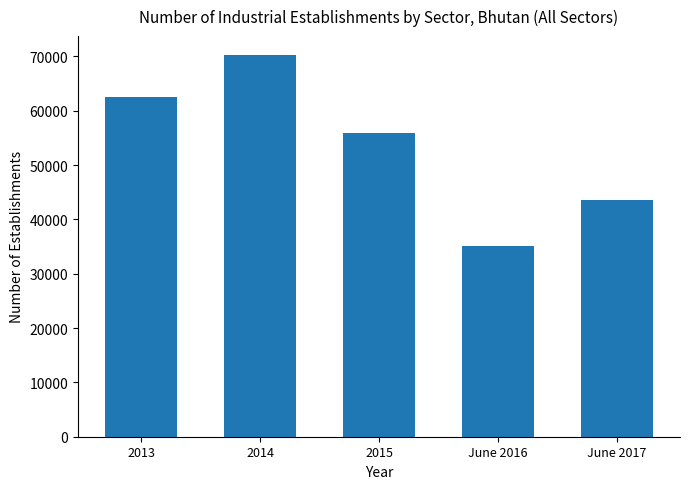

Which category has the highest value across all series?

2014